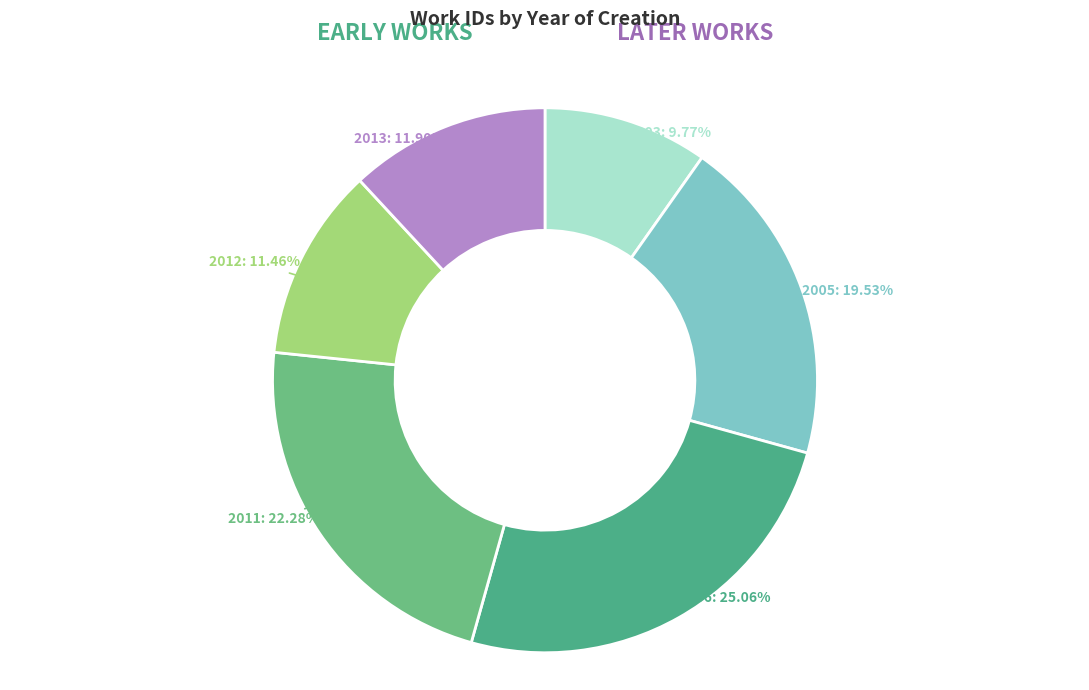

Which category has the biggest portion of the pie?

2006: 25.06%